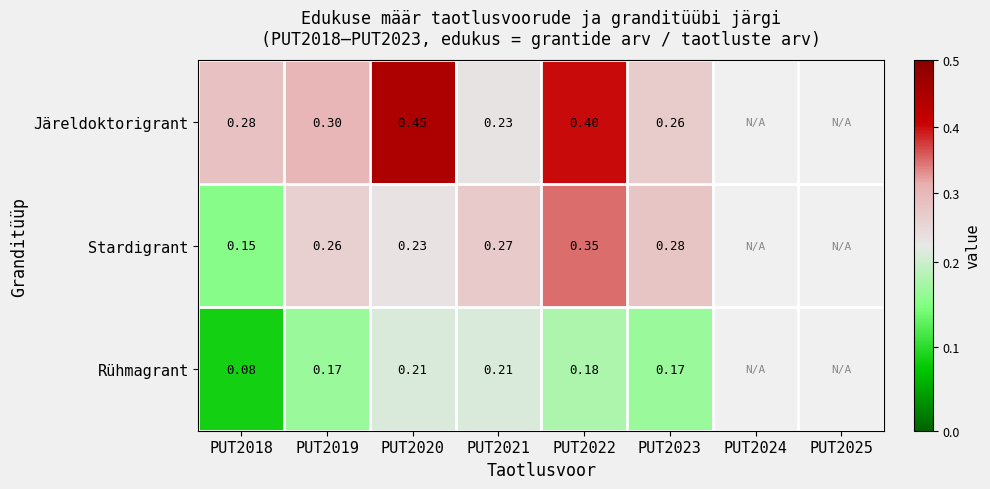

At how many categories does at least one series exceed 0?

6